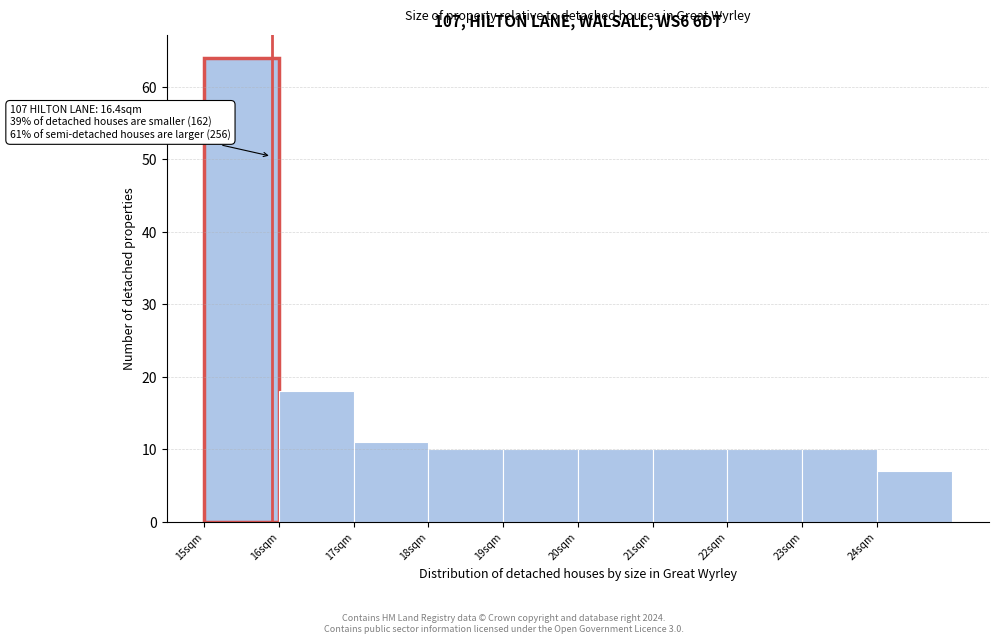

Reading left to right, what are all the values shown in this chart?

64	18	11	10	10	10	10	10	10	7